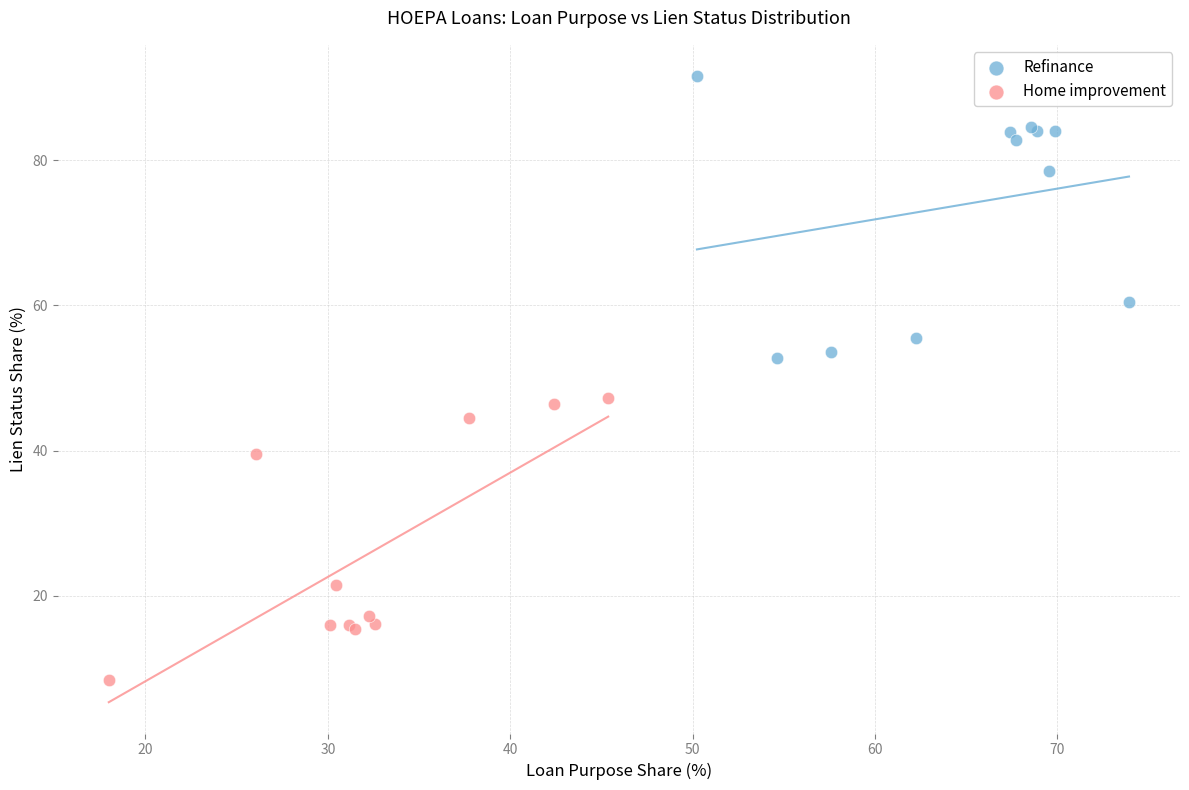

Which series contains the lowest Y value?

Home improvement